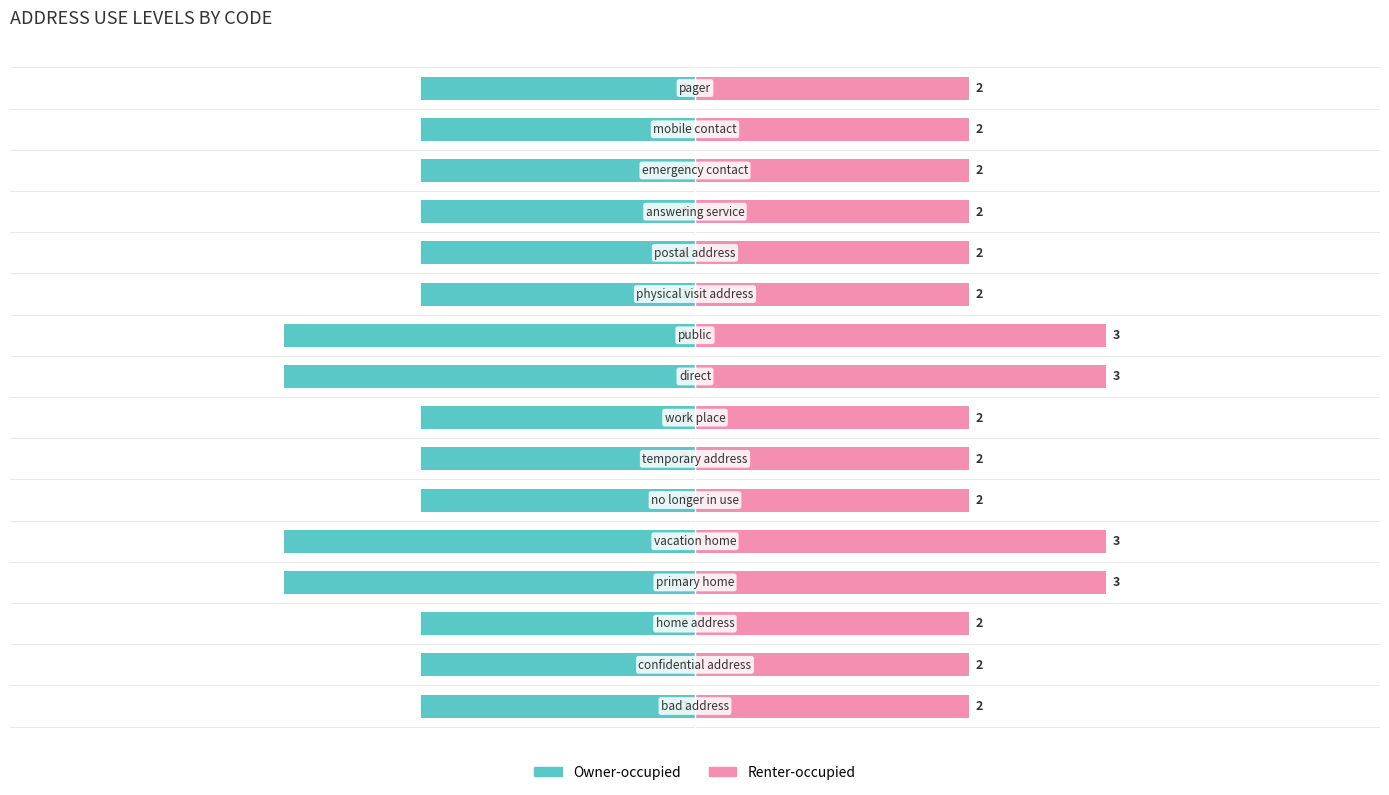

What is the sum of the Owner-occupied values at 6 and 9?

-5